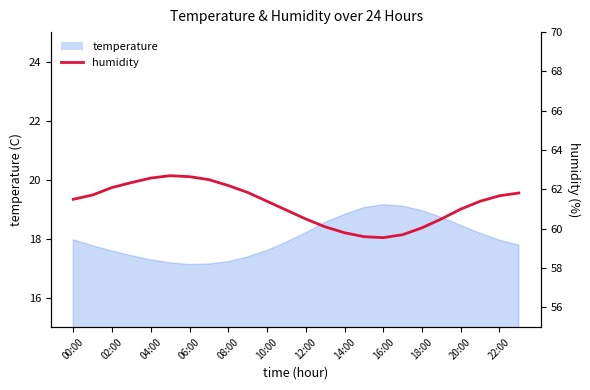

What is the maximum value shown in the chart?

62.7